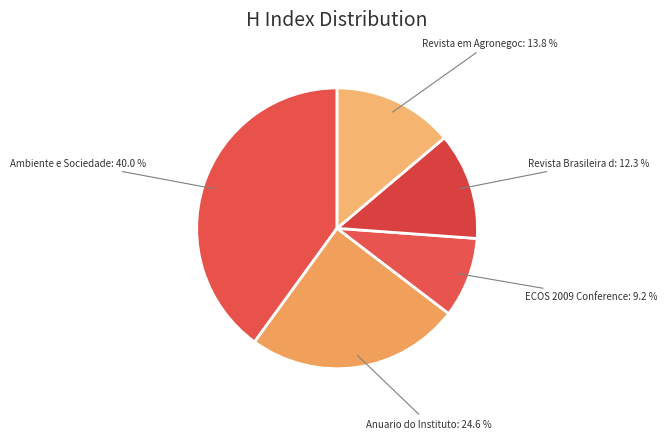

How many segments does this pie chart have?

5